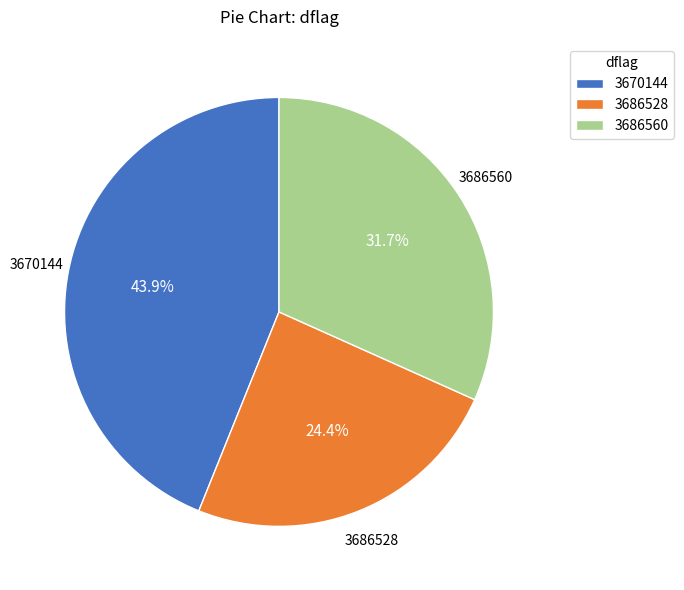

To the nearest percent, what percentage of the pie is 3686560?

32%